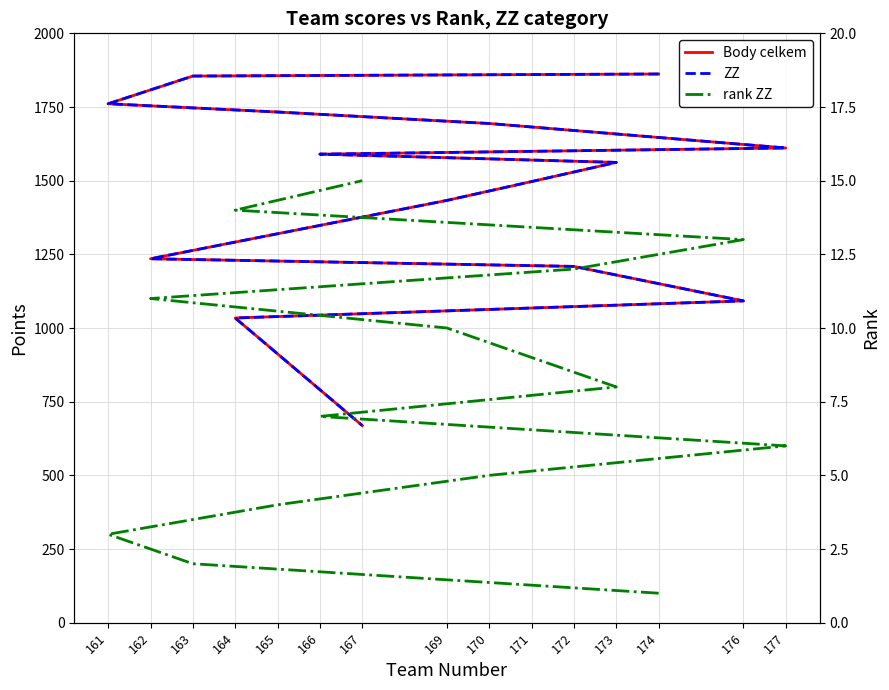

How many lines are shown in the chart?

3